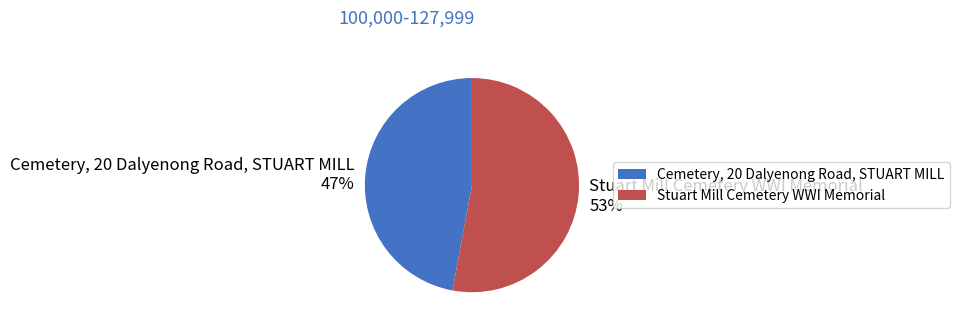

Between Stuart Mill Cemetery WWI Memorial and Cemetery, 20 Dalyenong Road, STUART MILL, which is larger?

Stuart Mill Cemetery WWI Memorial